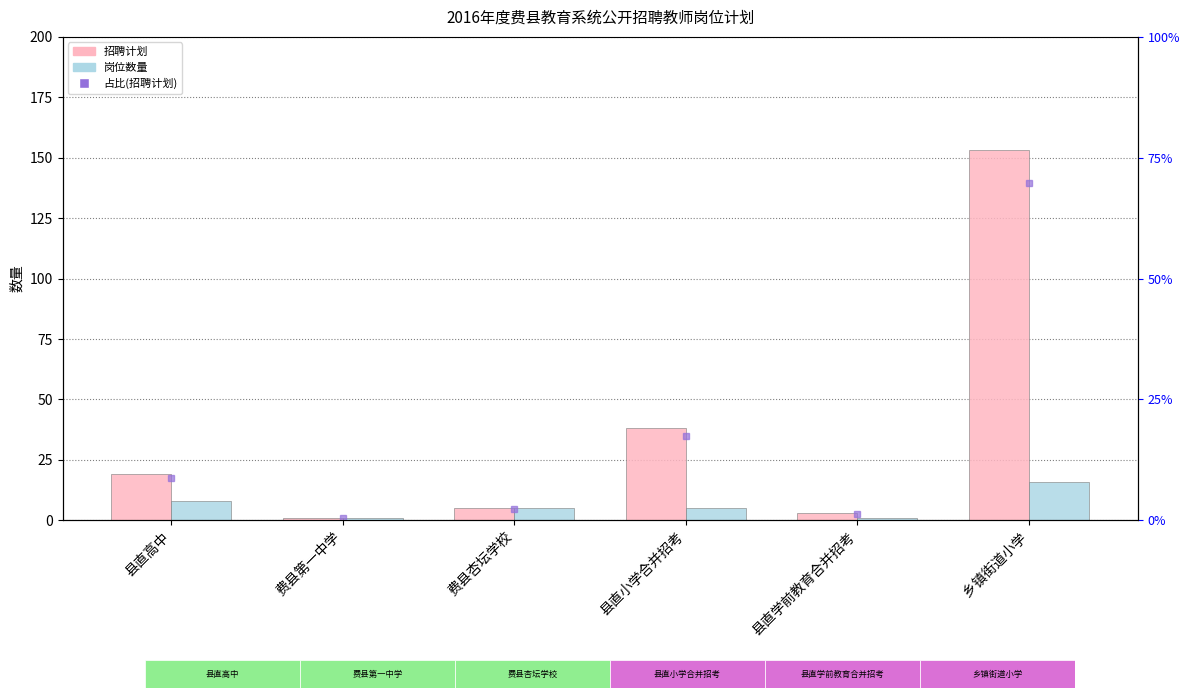

List the series in order of their peak value, highest first.

招聘计划, 占比(招聘计划), 岗位数量